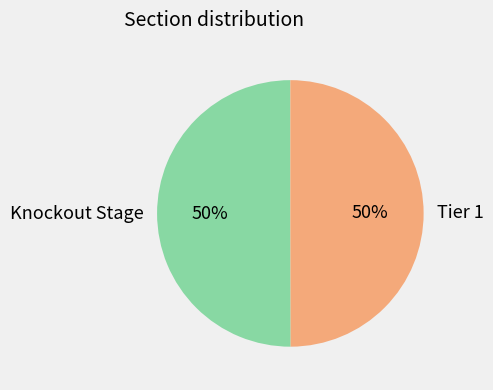

What is the ratio of the value at Tier 1 to the value at Knockout Stage?

1.0